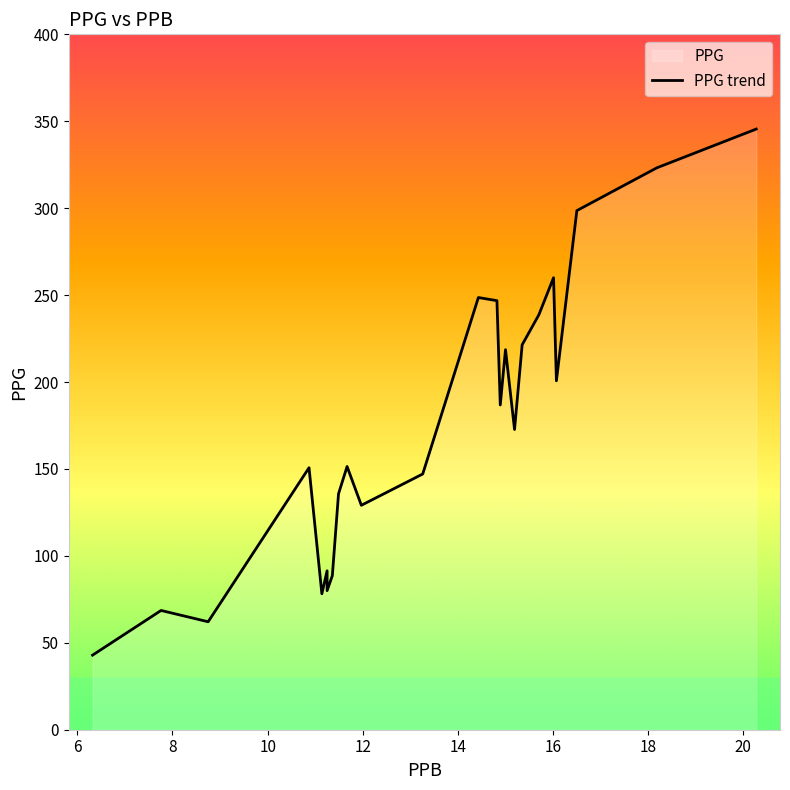

Where is the data nearest to the value 194?

20